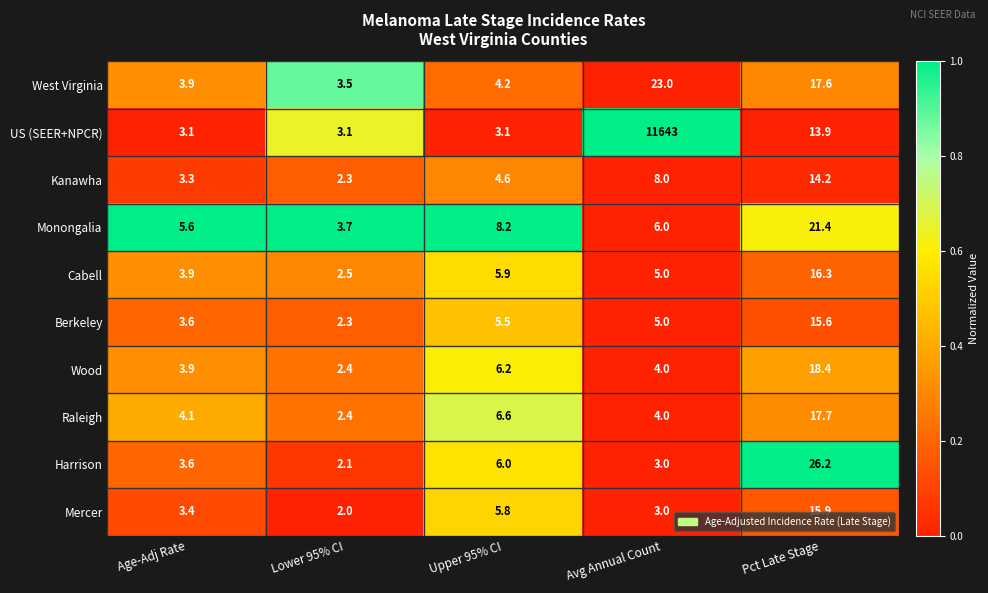

Rank the series by their maximum value, from highest to lowest.

US (SEER+NPCR), Harrison, West Virginia, Monongalia, Wood, Raleigh, Cabell, Mercer, Berkeley, Kanawha